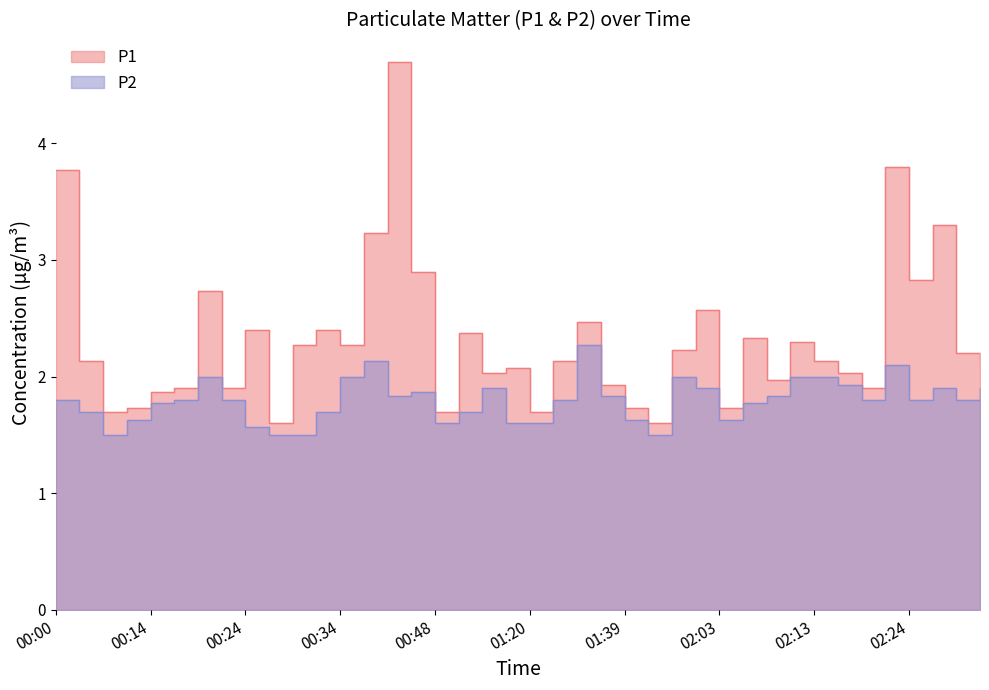

True or false: P1 has a value of 3.8 at 02:21.

True